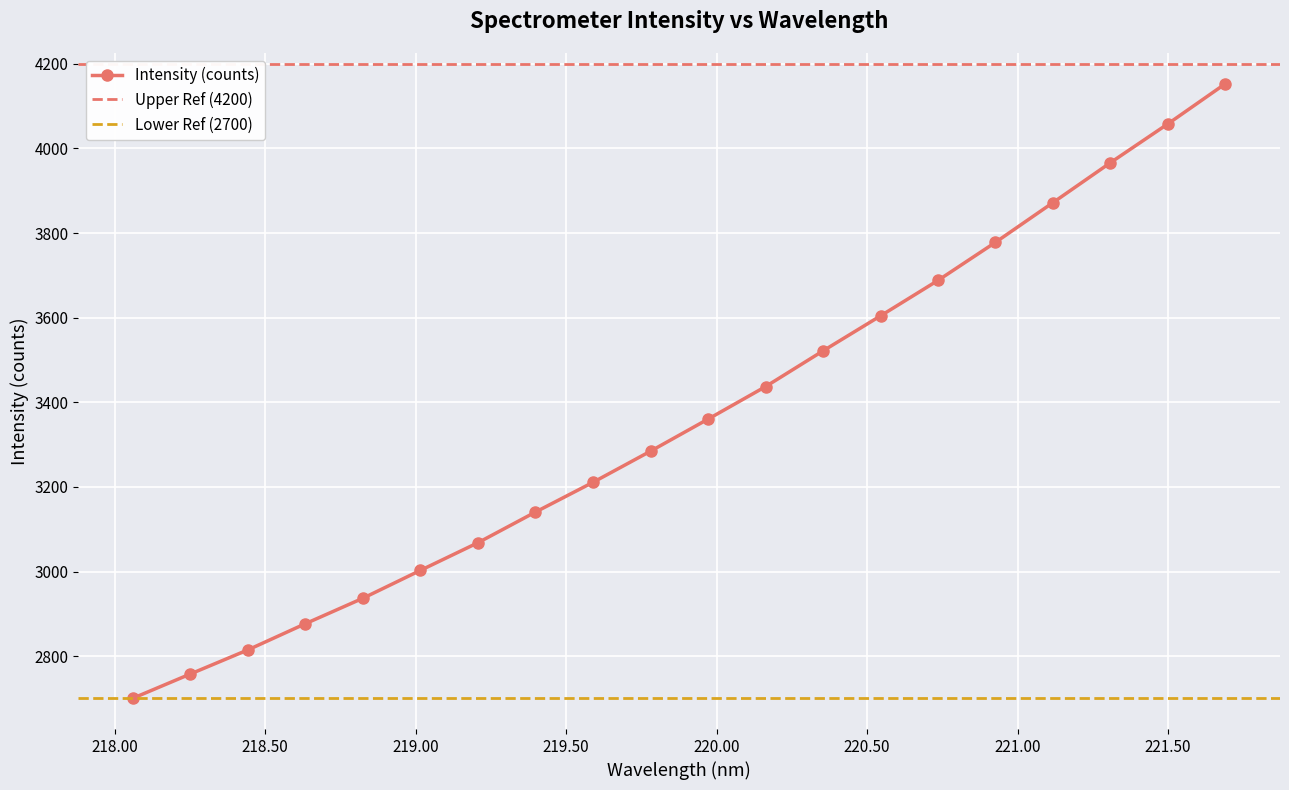

Rank the categories by value from lowest to highest.

218.0596, 218.2508, 218.442, 218.6332, 218.8244, 219.0156, 219.2067, 219.3979, 219.589, 219.7801, 219.9712, 220.1623, 220.3533, 220.5444, 220.7354, 220.9264, 221.1174, 221.3083, 221.4993, 221.6902